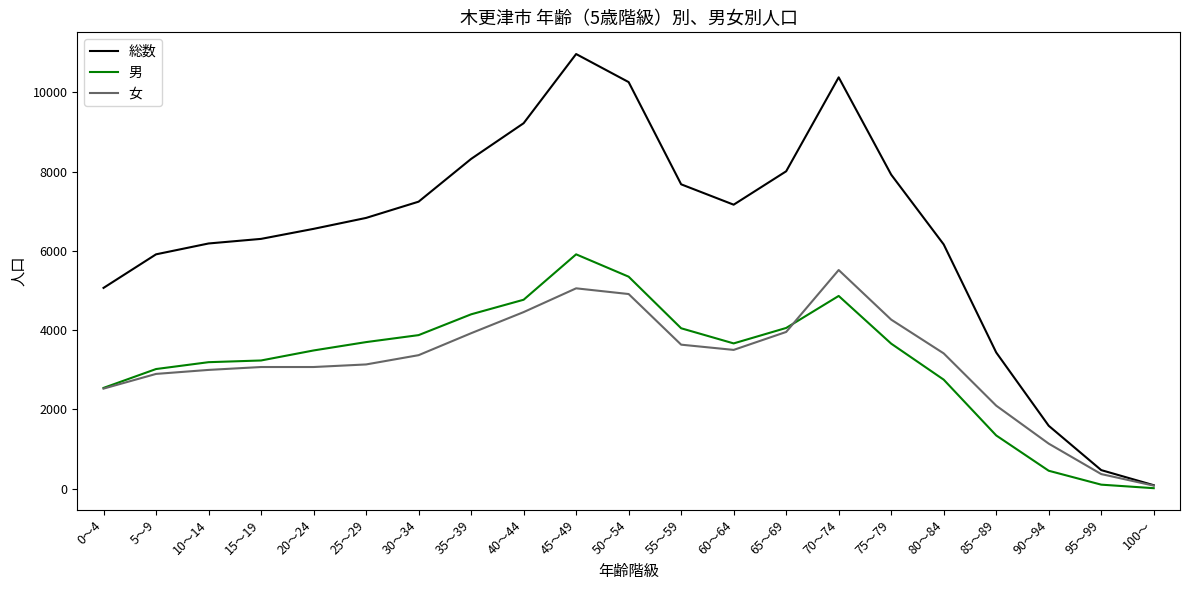

What is the difference between the highest and lowest values at 40～44?

4767